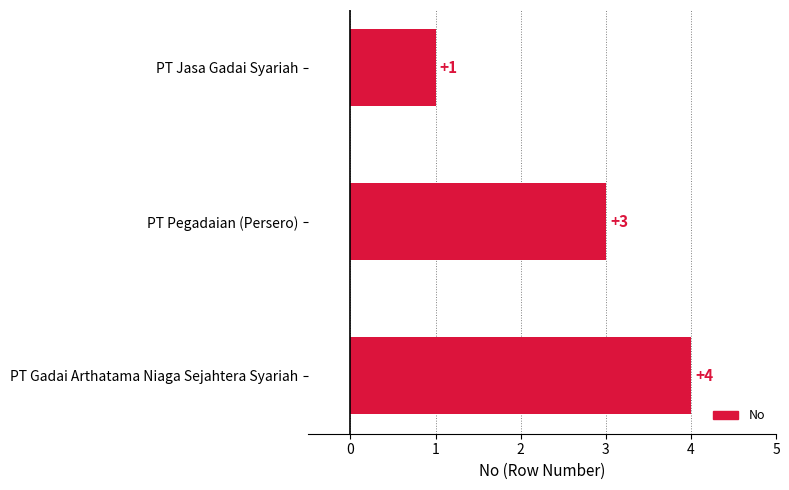

What is the average value?

3